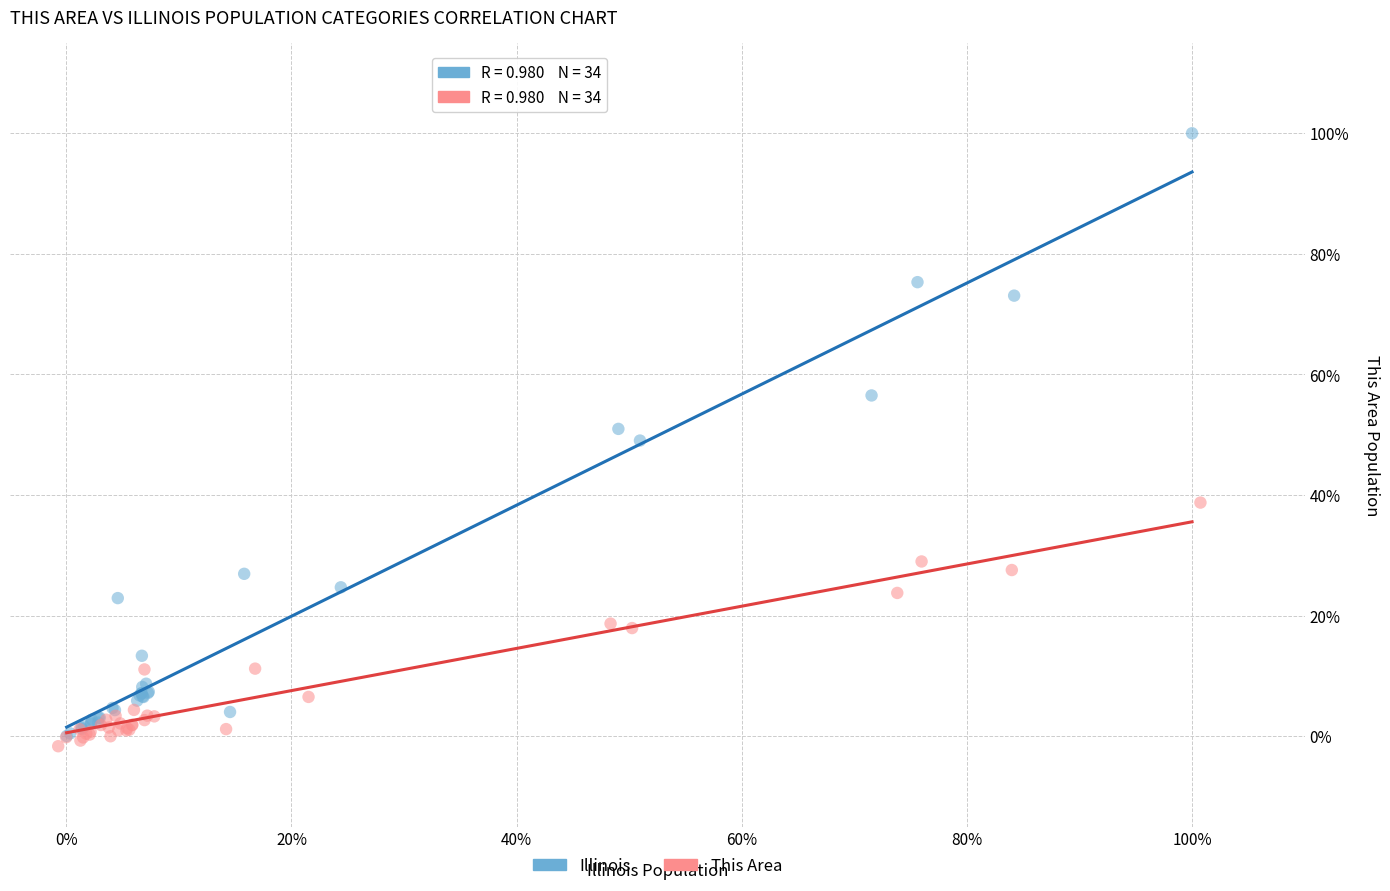

Which series reaches the minimum Y coordinate?

This Area